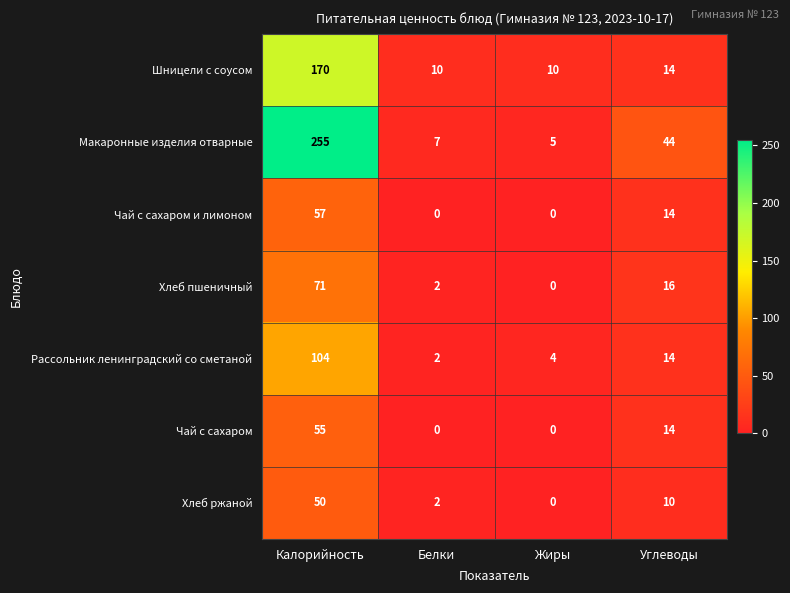

What is the difference between the highest and lowest values at Белки?

10